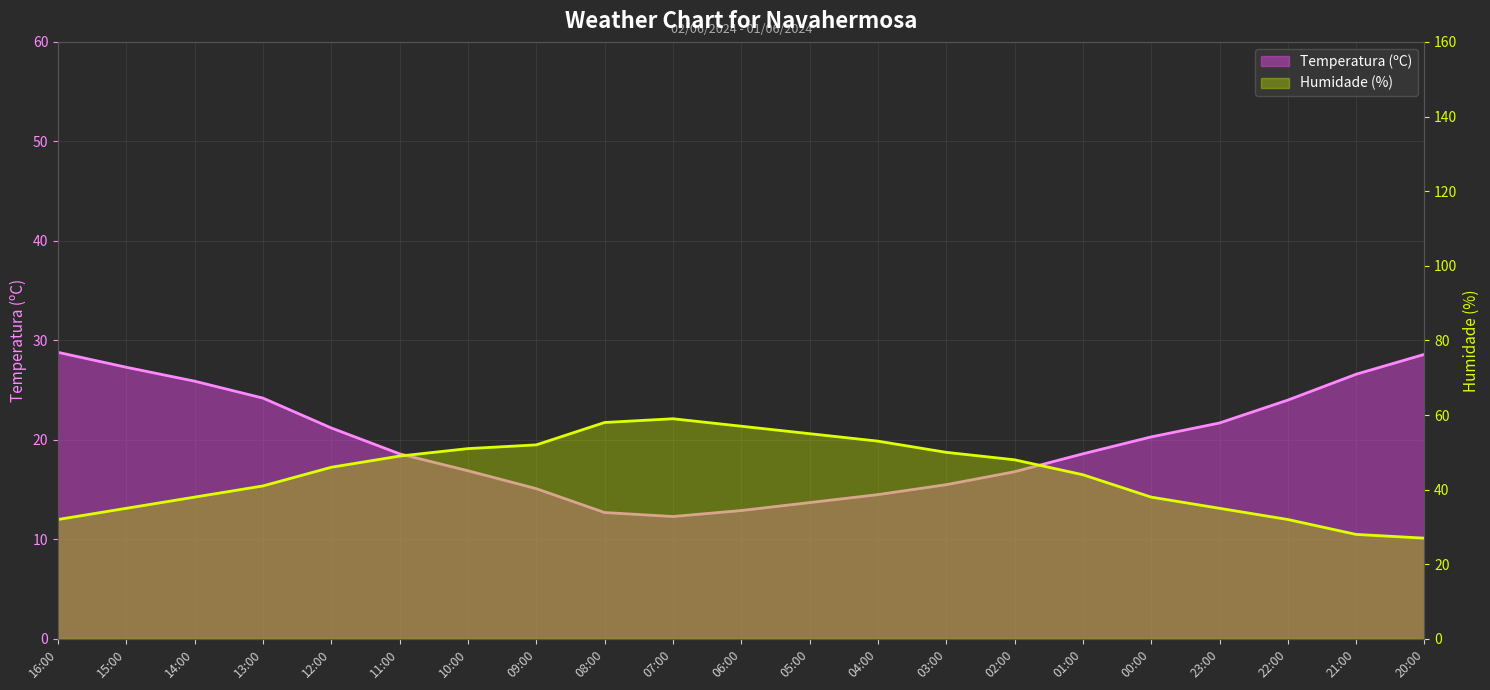

How many data points in Temperatura (ºC) are above 18?

12